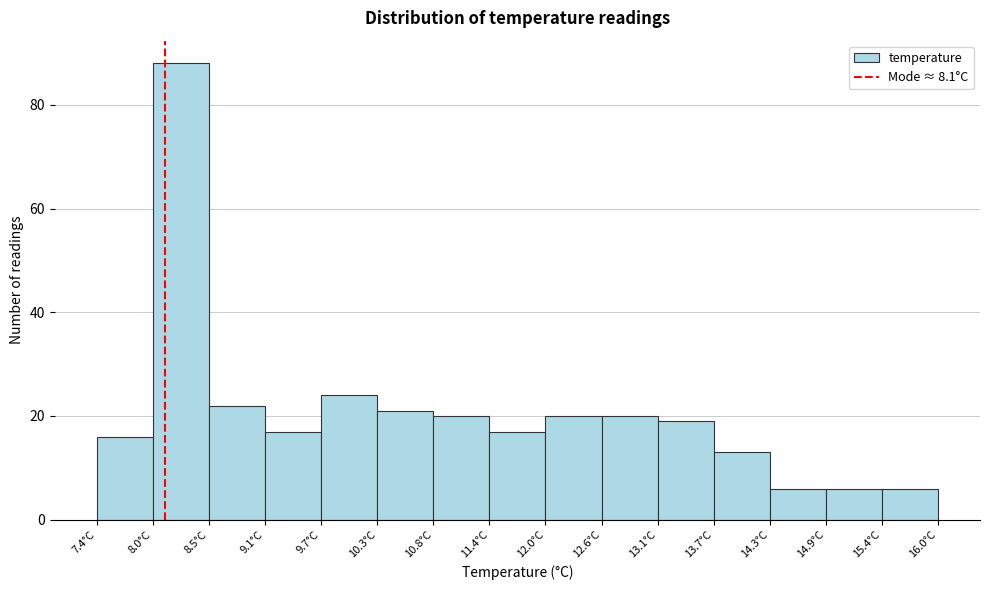

Reading left to right, list every bar in this chart as the range it spans on the x-axis followed by its height. Neither the bar edges nor the heights are printed on the chart, so give them approximately, as read against the axes.

7.4 to 8.0: 16
8.0 to 8.5: 88
8.5 to 9.1: 22
9.1 to 9.7: 18
9.7 to 10.3: 24
10.3 to 10.8: 22
10.8 to 11.4: 20
11.4 to 12.0: 18
12.0 to 12.6: 20
12.6 to 13.1: 20
13.1 to 13.7: 20
13.7 to 14.3: 14
14.3 to 14.9: 6
14.9 to 15.4: 6
15.4 to 16.0: 6